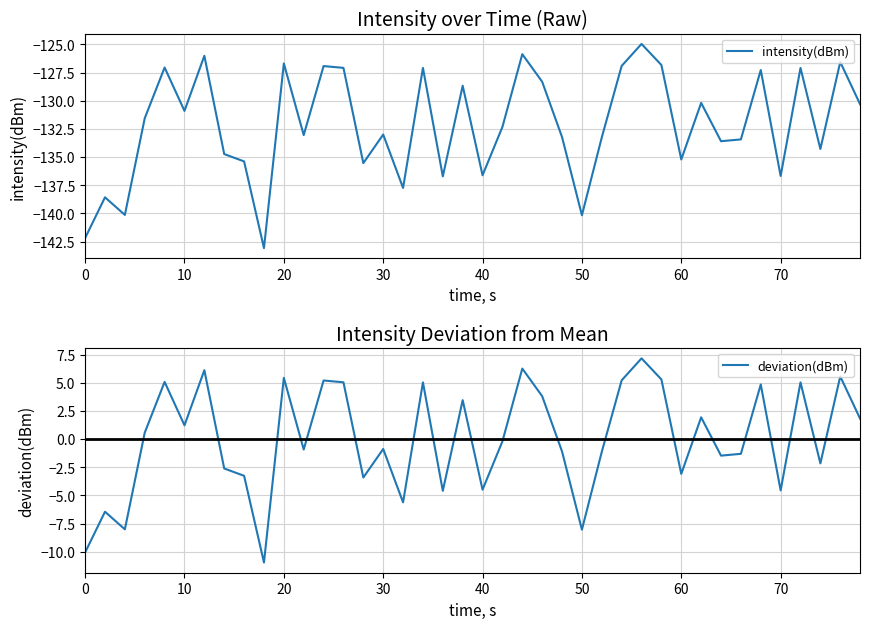

True or false: intensity(dBm) and deviation(dBm) cross at least once.

False